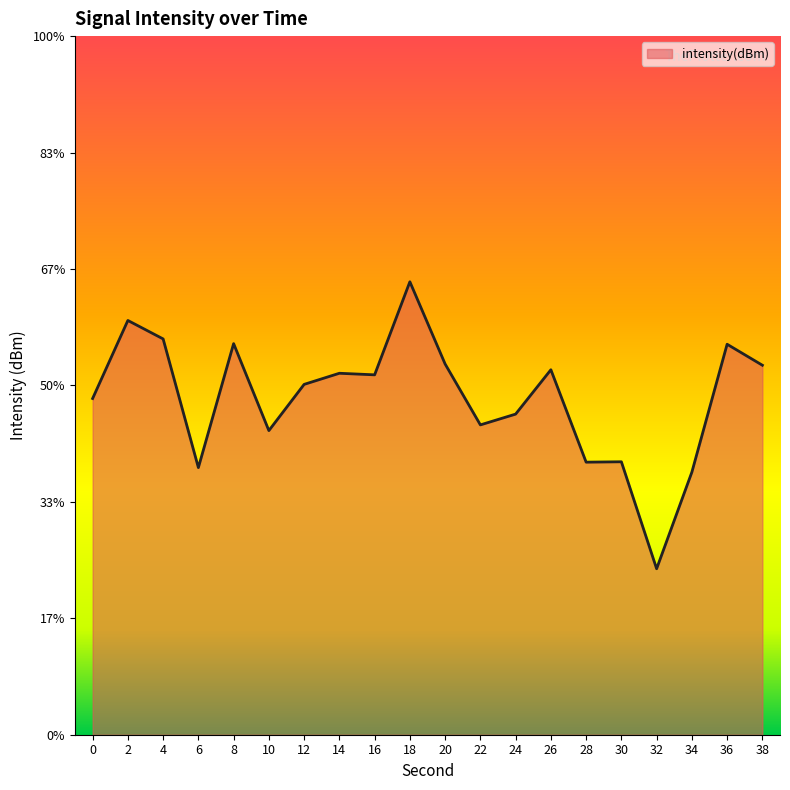

At which category does the chart reach its minimum across all series?

32